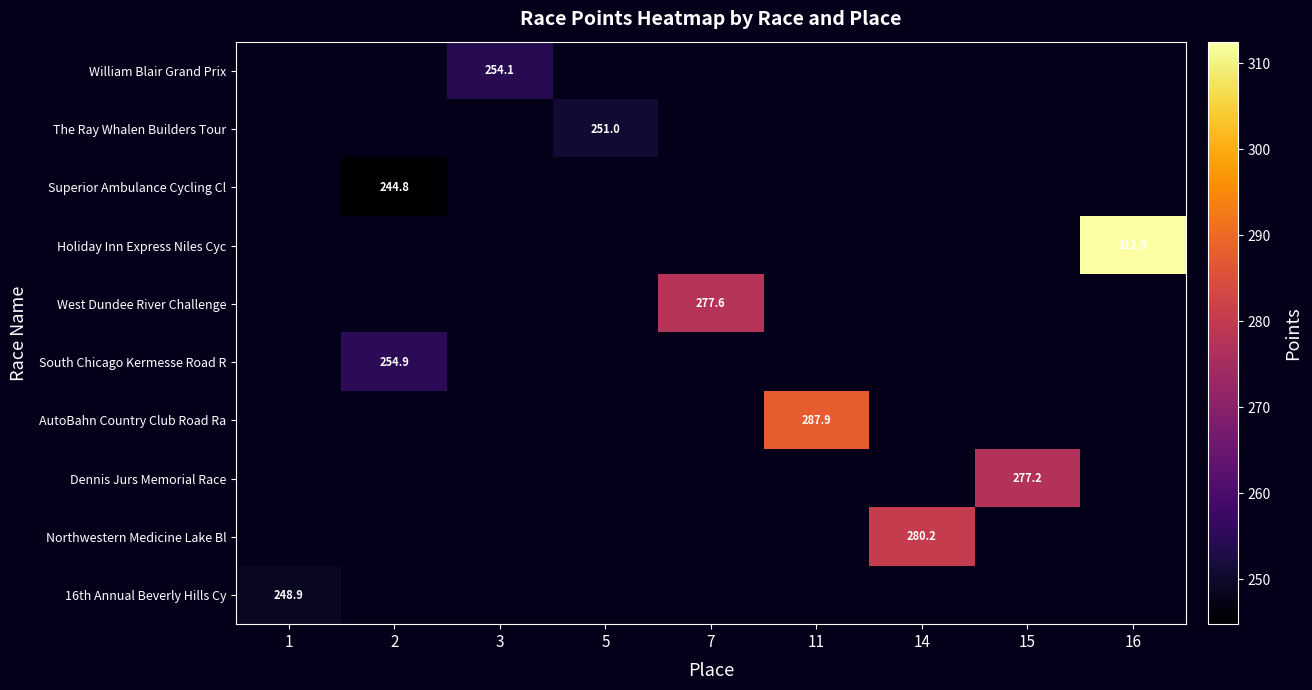

Which label corresponds to the smallest value in the chart?

2